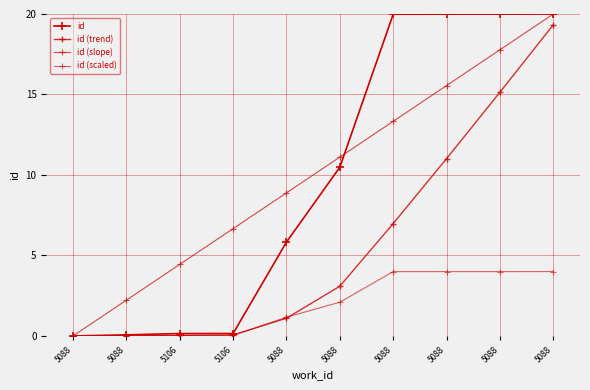

True or false: id (trend) has more than 2 points higher than both neighbors.

False